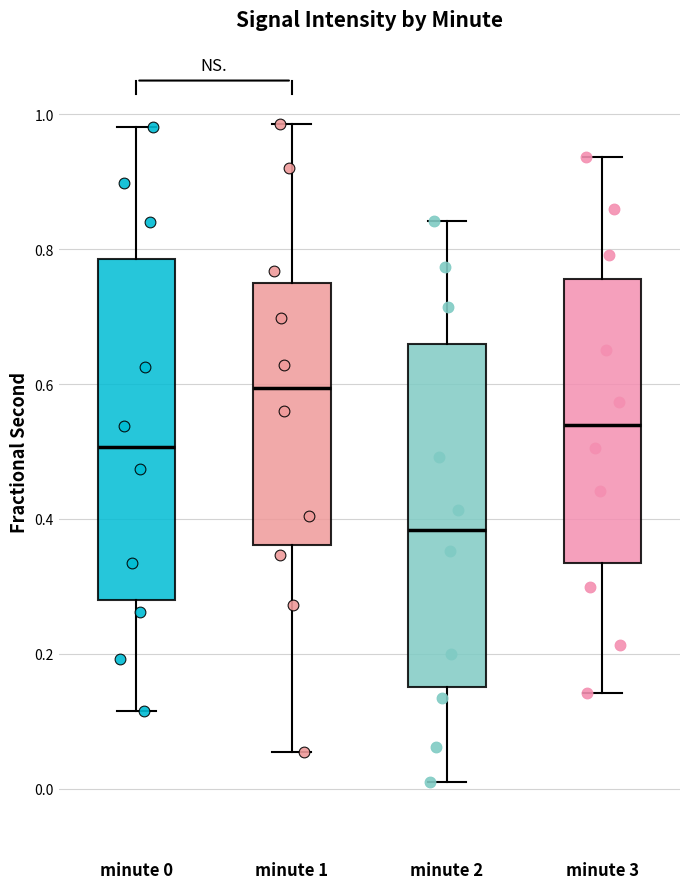

Reading left to right, read every box against the y-axis: the position of its median line, the range the box covers, and the ends of its whiskers. The values are not printed on the chart, so give them approximately, as read against the axis.

minute 0: median 0.50, box 0.28 to 0.78, whiskers 0.12 to 0.98
minute 1: median 0.60, box 0.36 to 0.76, whiskers 0.06 to 0.98
minute 2: median 0.38, box 0.16 to 0.66, whiskers 0.00 to 0.84
minute 3: median 0.54, box 0.34 to 0.76, whiskers 0.14 to 0.94